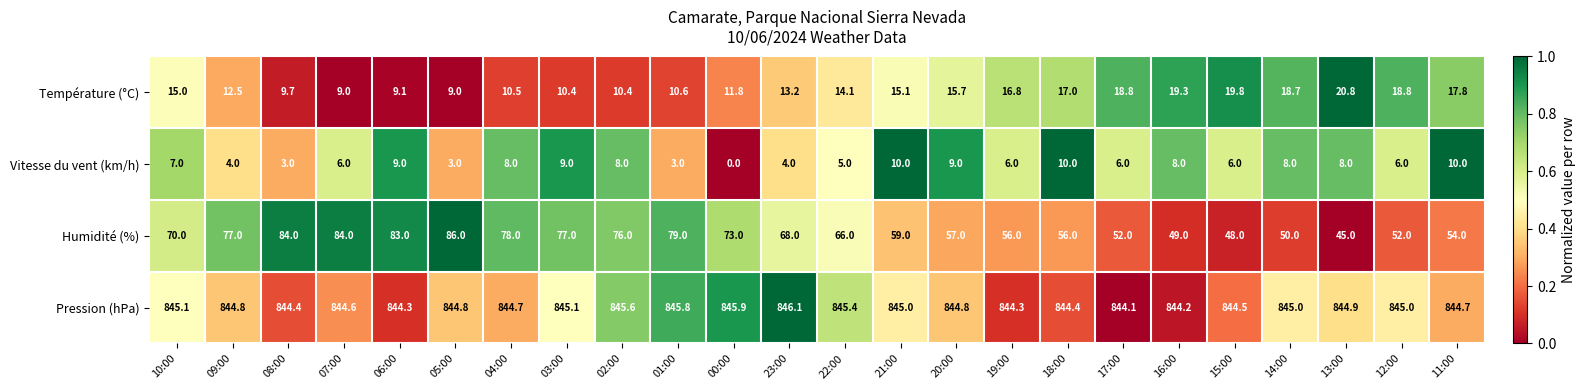

What is the total value across all series at 14:00?

921.7